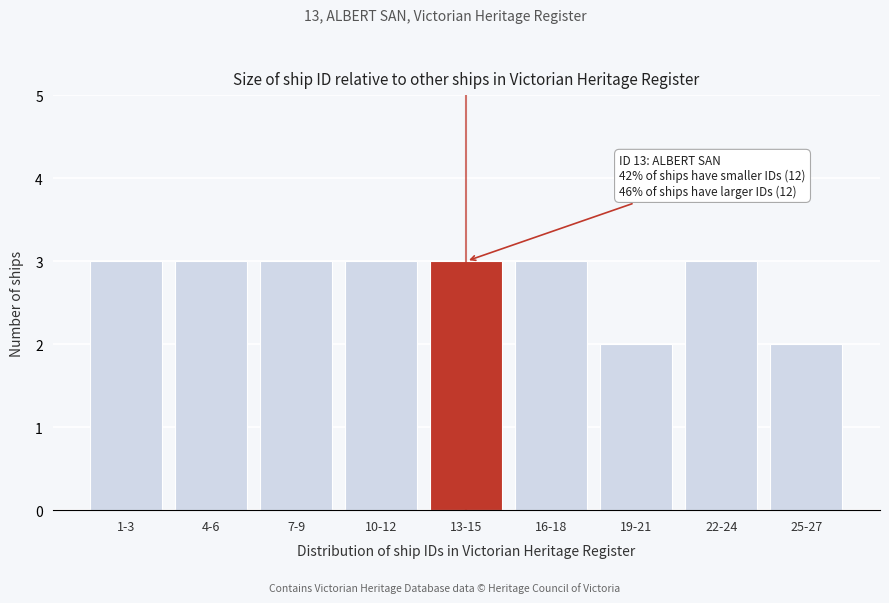

Reading left to right, what are all the values shown in this chart?

1-3=3	4-6=3	7-9=3	10-12=3	13-15=3	16-18=3	19-21=2	22-24=3	25-27=2